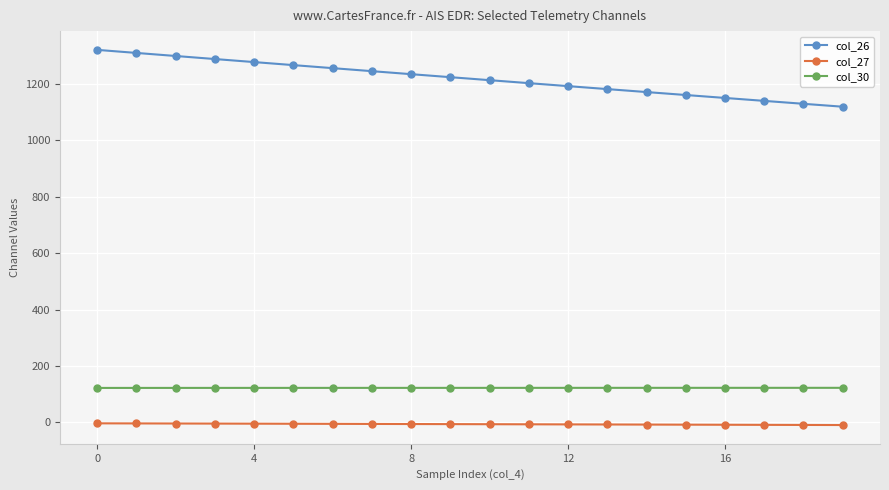

At how many categories does at least one series exceed 870?

20